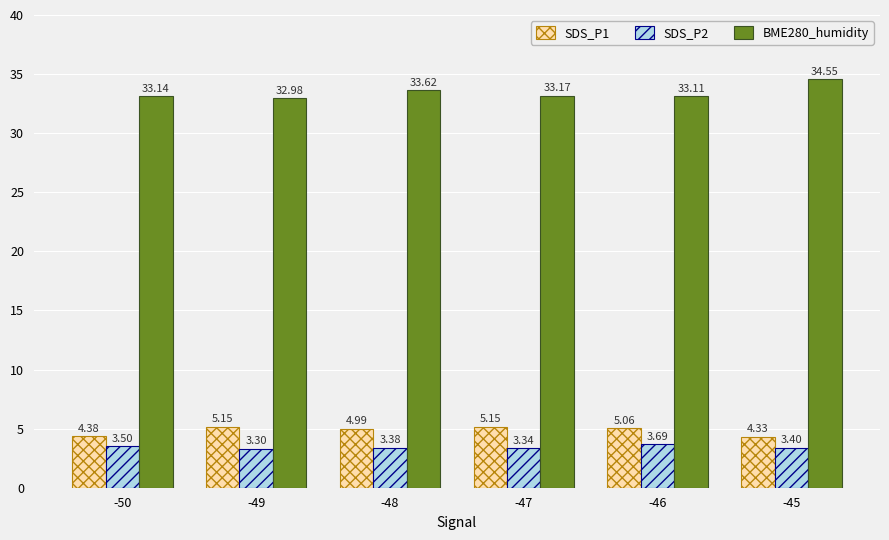

At which category is the sum across all series the highest?

-45